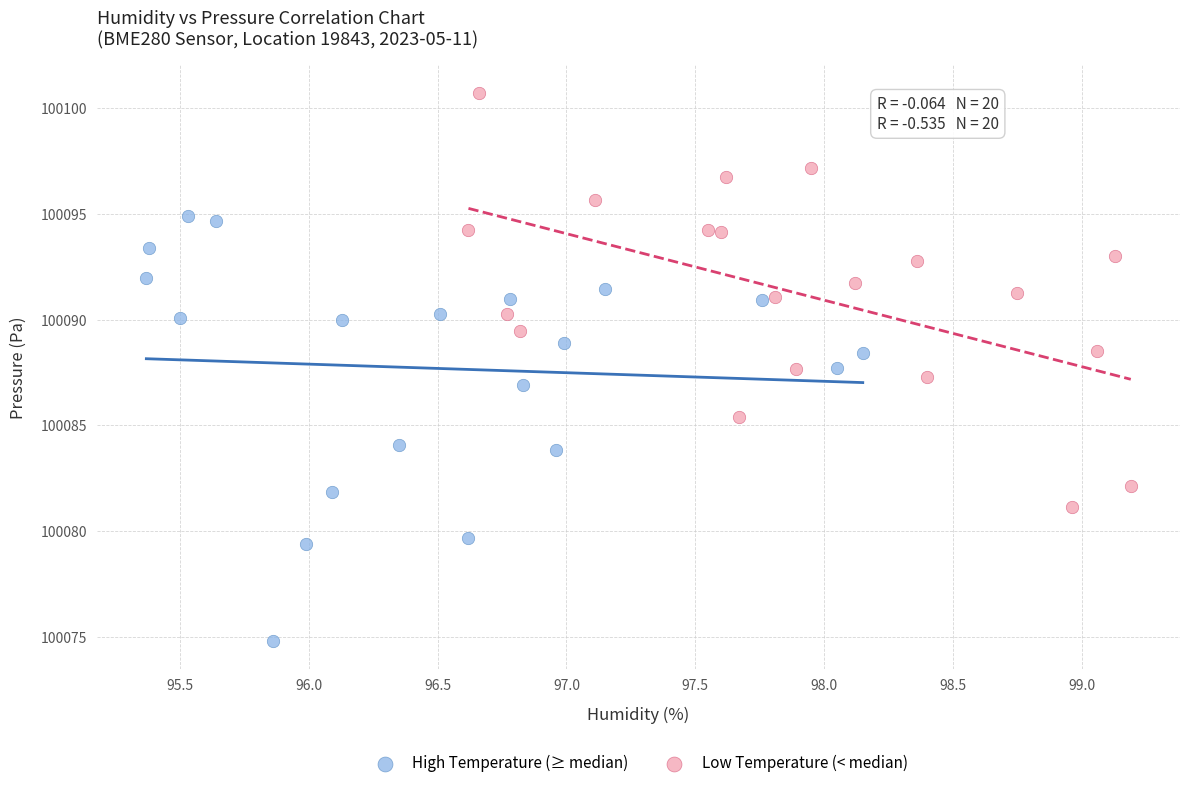

Which series has the largest Y range (max minus min)?

High Temperature (≥ median)